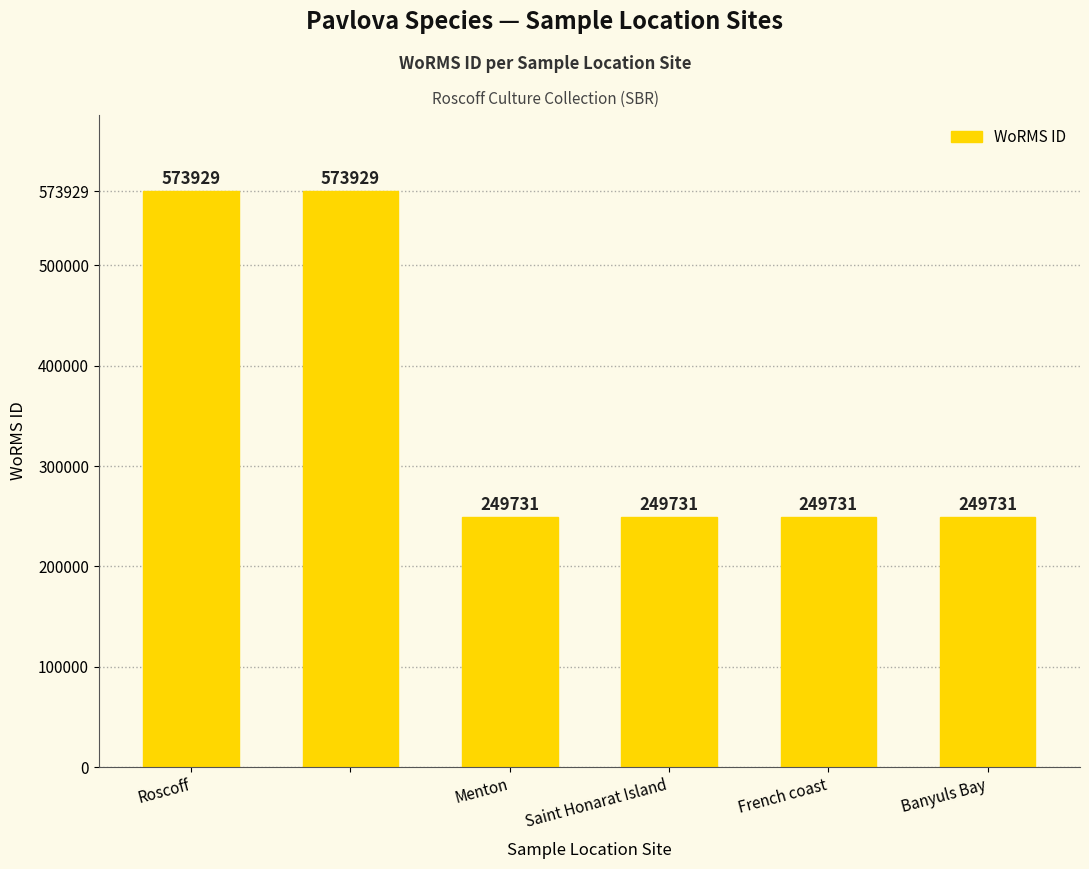

Are the bars grouped side by side (vs. stacked)?

No